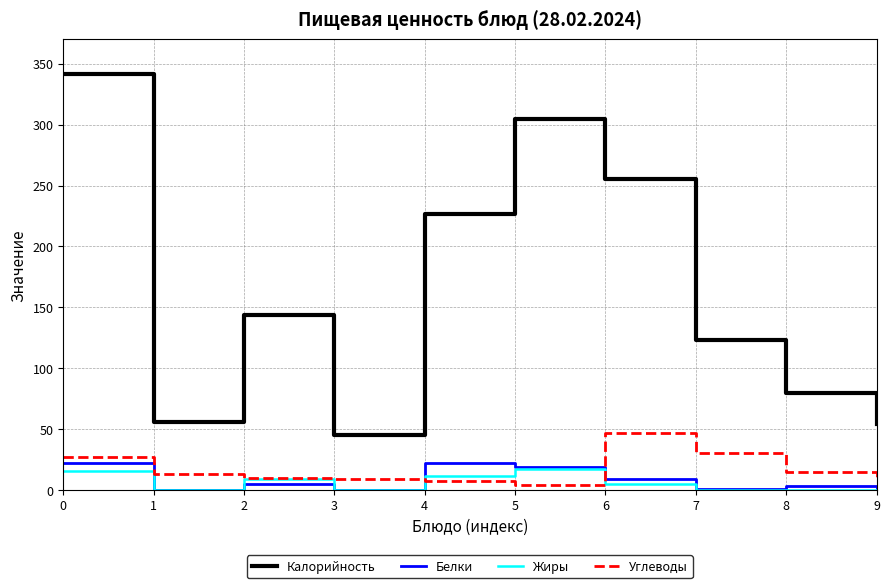

True or false: Калорийность and Белки intersect in this chart.

False